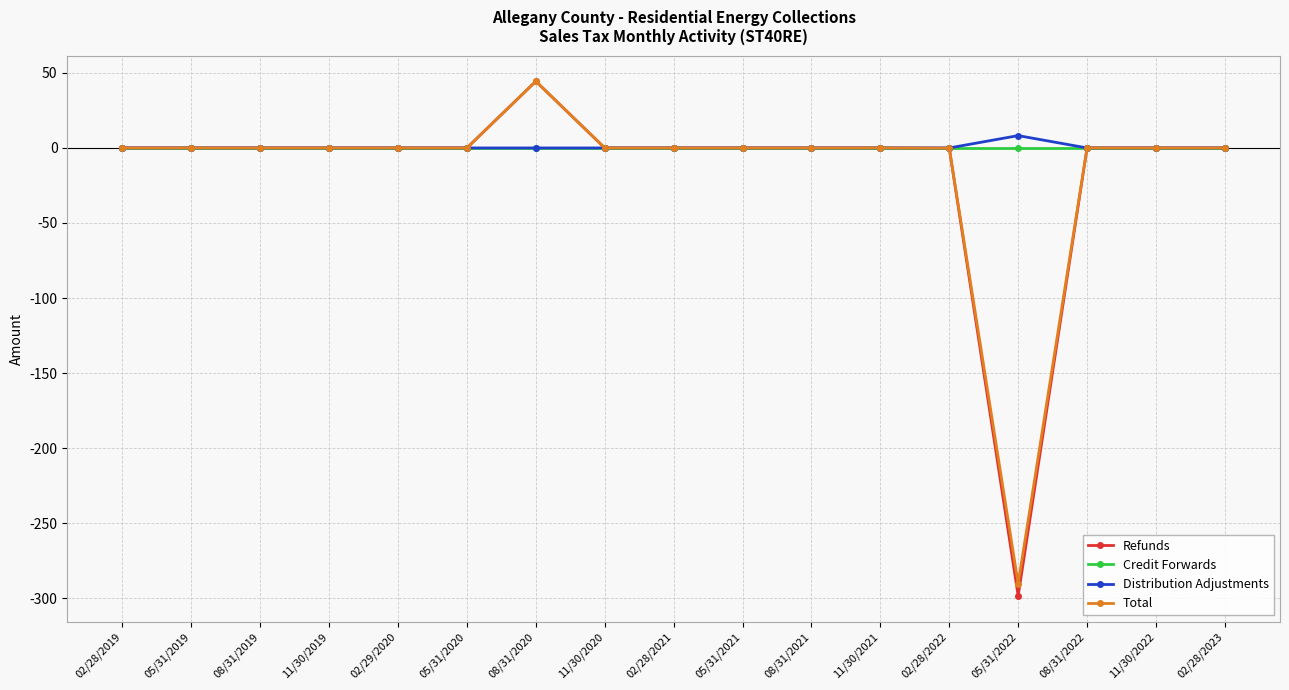

What is the sum of all Total values?

-246.0